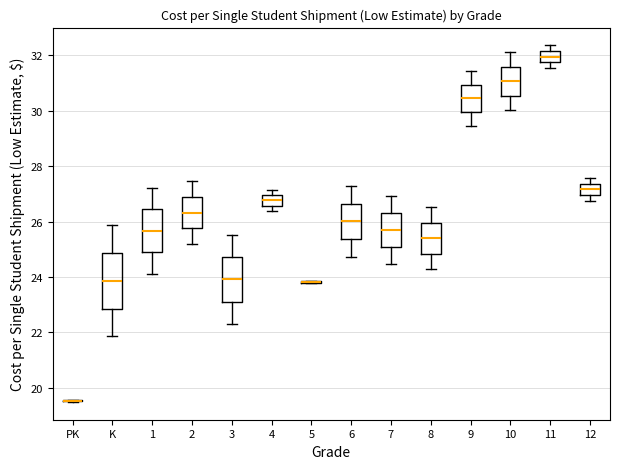

Reading left to right, read every box against the y-axis: the position of its median line, the range the box covers, and the ends of its whiskers. The values are not printed on the chart, so give them approximately, as read against the axis.

PK: box collapsed to a line at 19.6, whiskers 19.4 to 19.6
K: median 23.8, box 22.8 to 24.8, whiskers 21.8 to 25.8
1: median 25.6, box 24.8 to 26.4, whiskers 24.2 to 27.2
2: median 26.4, box 25.8 to 26.8, whiskers 25.2 to 27.4
3: median 24.0, box 23.2 to 24.8, whiskers 22.2 to 25.6
4: median 26.8, box 26.6 to 27.0, whiskers 26.4 to 27.2
5: box collapsed to a line at 23.8, whiskers 23.8 to 23.8
6: median 26.0, box 25.4 to 26.6, whiskers 24.8 to 27.2
7: median 25.6, box 25.0 to 26.4, whiskers 24.4 to 27.0
8: median 25.4, box 24.8 to 26.0, whiskers 24.2 to 26.6
9: median 30.4, box 30.0 to 31.0, whiskers 29.4 to 31.4
10: median 31.0, box 30.6 to 31.6, whiskers 30.0 to 32.2
11: median 32.0, box 31.8 to 32.2, whiskers 31.6 to 32.4
12: median 27.2, box 27.0 to 27.4, whiskers 26.8 to 27.6